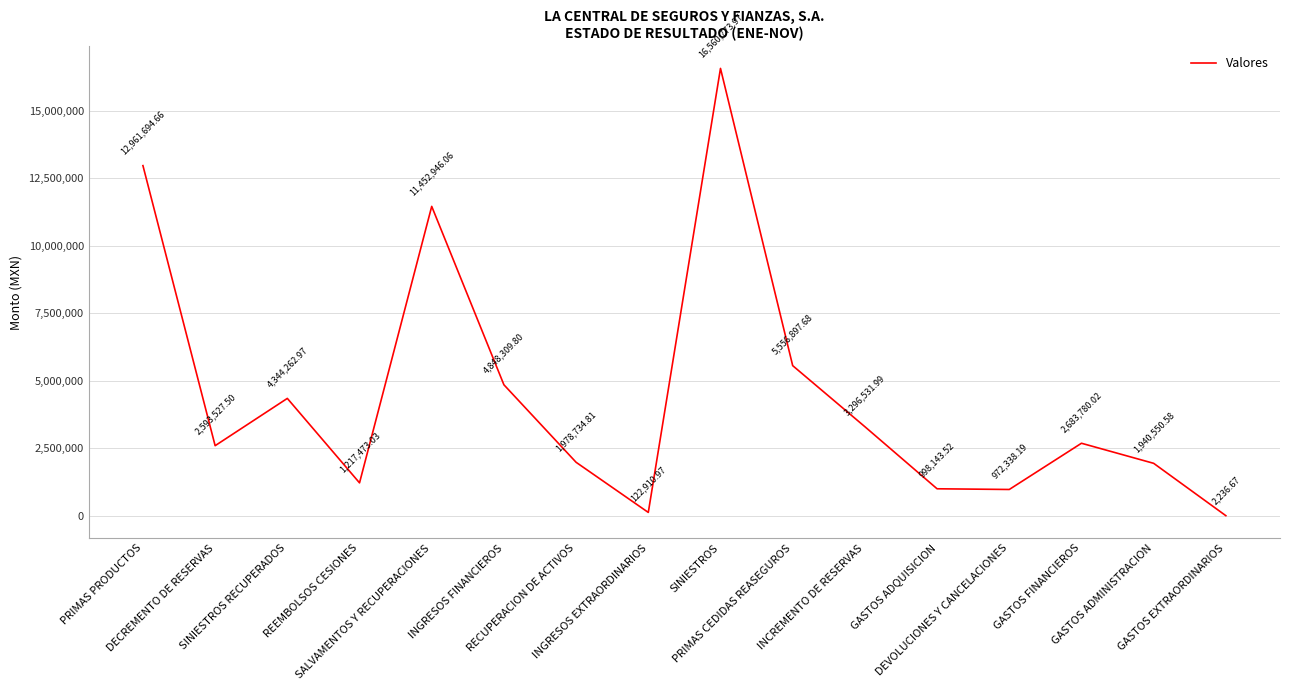

What is the change in value from SINIESTROS RECUPERADOS to INCREMENTO DE RESERVAS?

-1047731.0